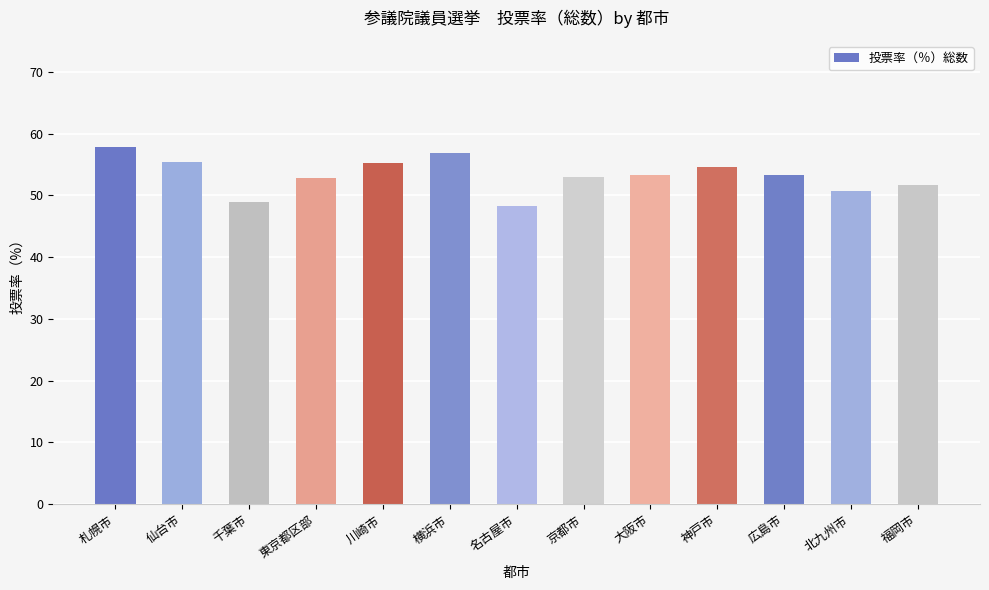

At which label does the data first exceed 53?

札幌市